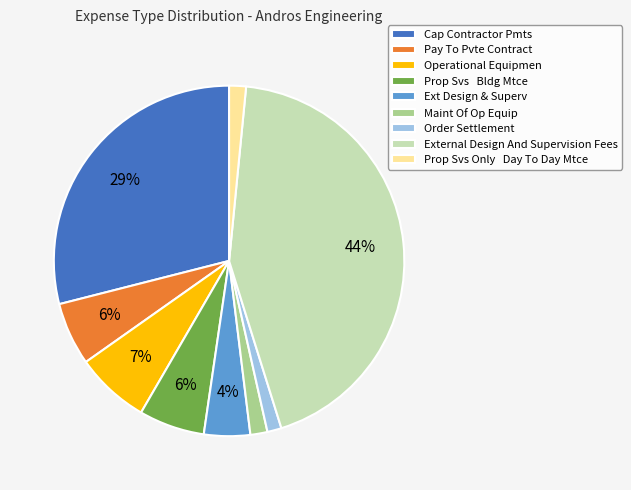

Between Operational Equipmen and Pay To Pvte Contract, which is larger?

Operational Equipmen